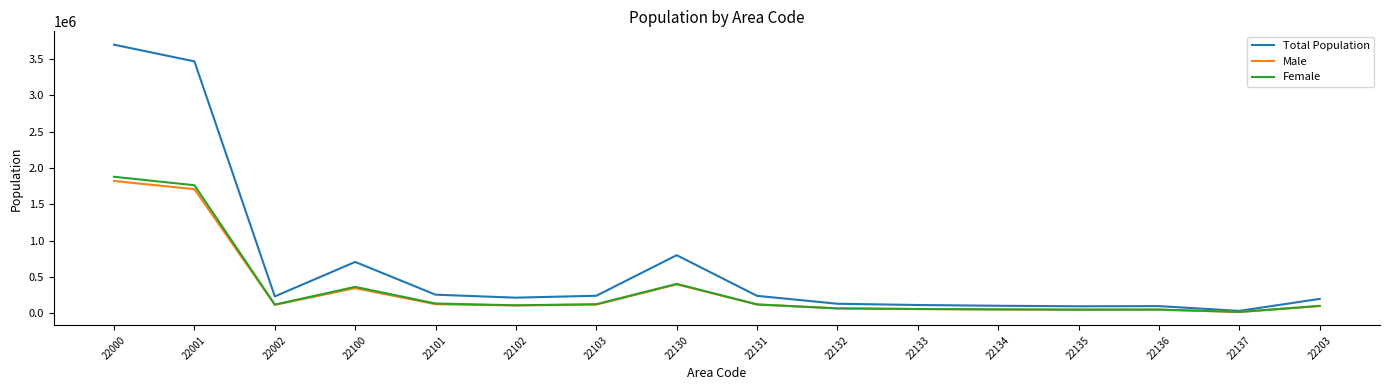

Is the value of Female at 22135 greater than the value of Total Population at 22100?

No